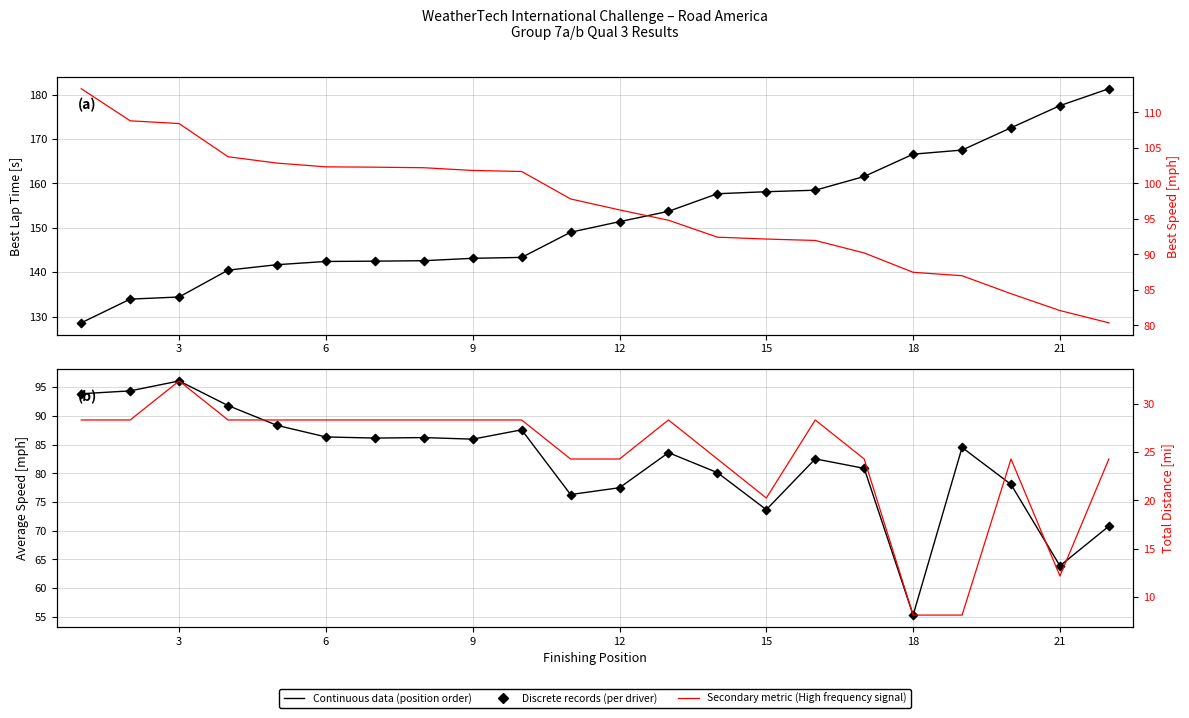

Which series has the widest spread of Y values?

Best Lap time (continuous)